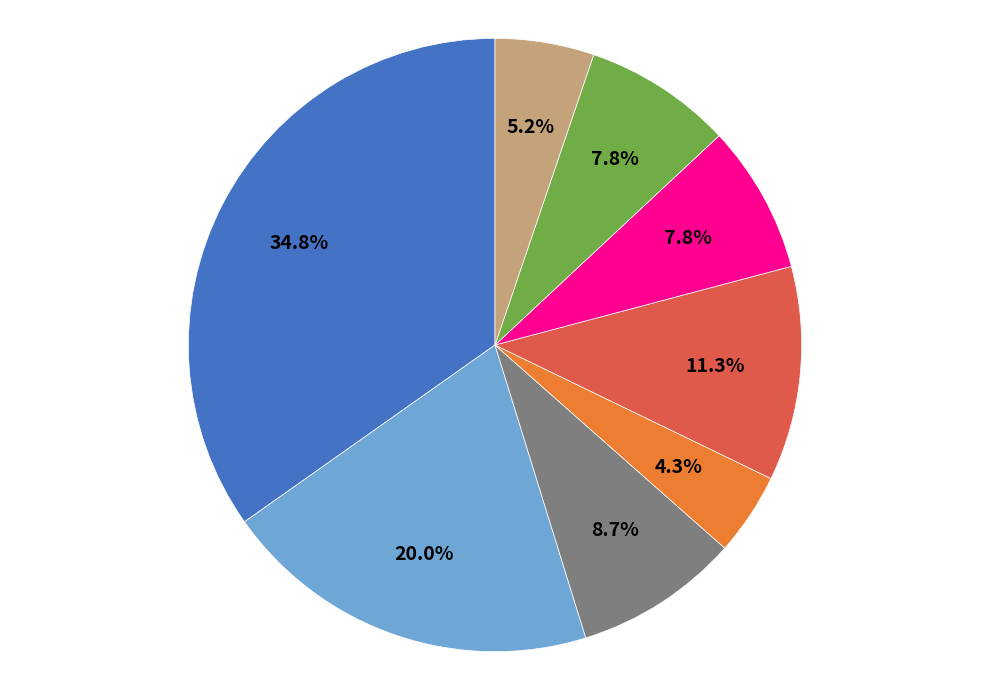

Count the number of slices in the pie.

8